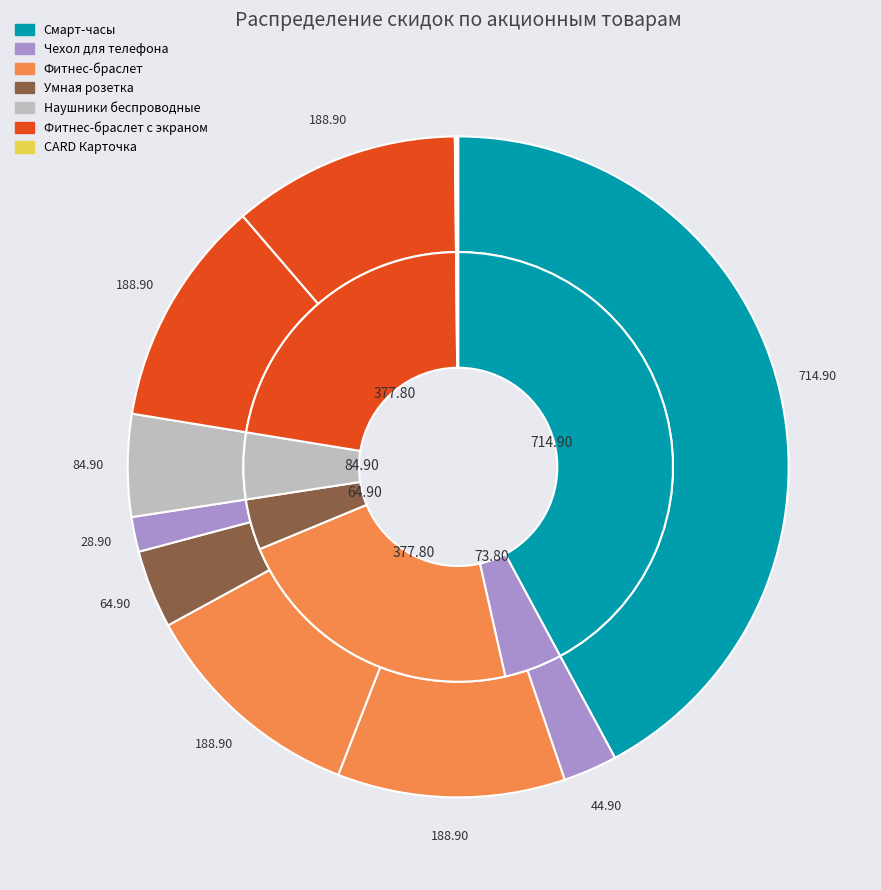

What percentage is NOT represented by CARD Карточка (1)?

99.9%